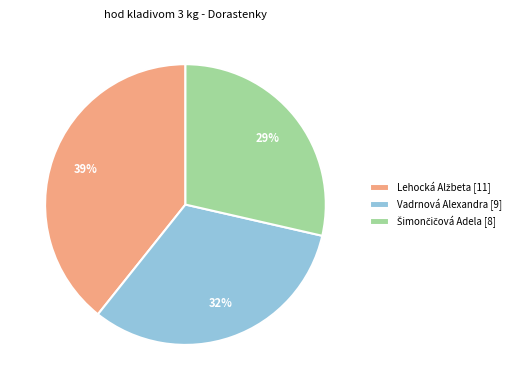

Is there a majority slice in this chart?

No